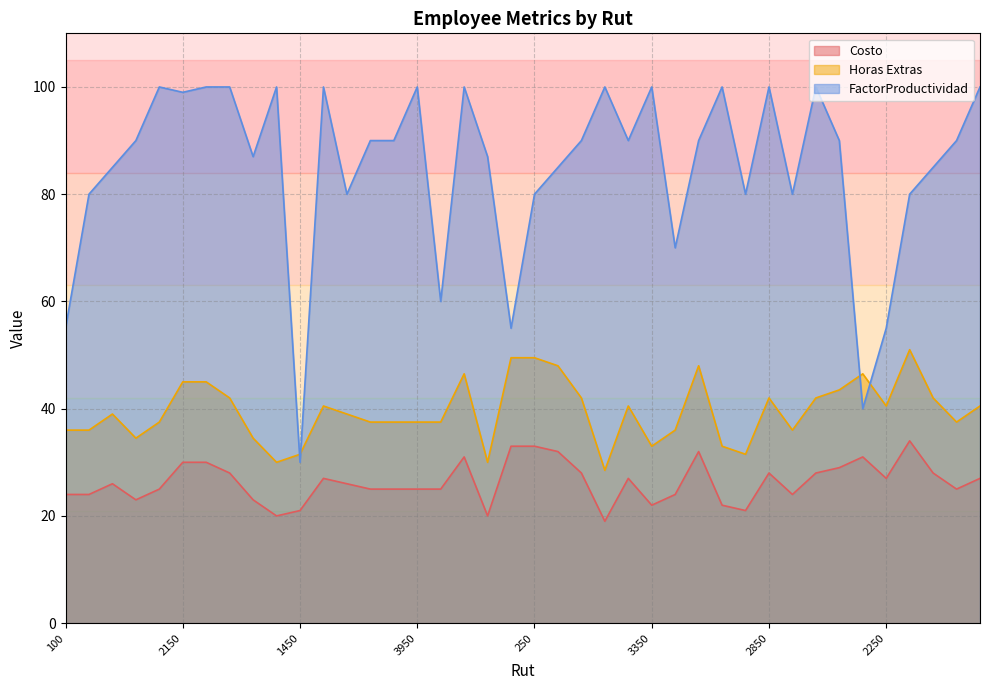

Does the chart display data point markers on the line(s)?

No